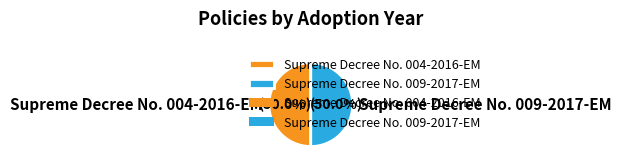

The Supreme Decree No. 009-2017-EM slice represents 60% of the pie. True or false?

False